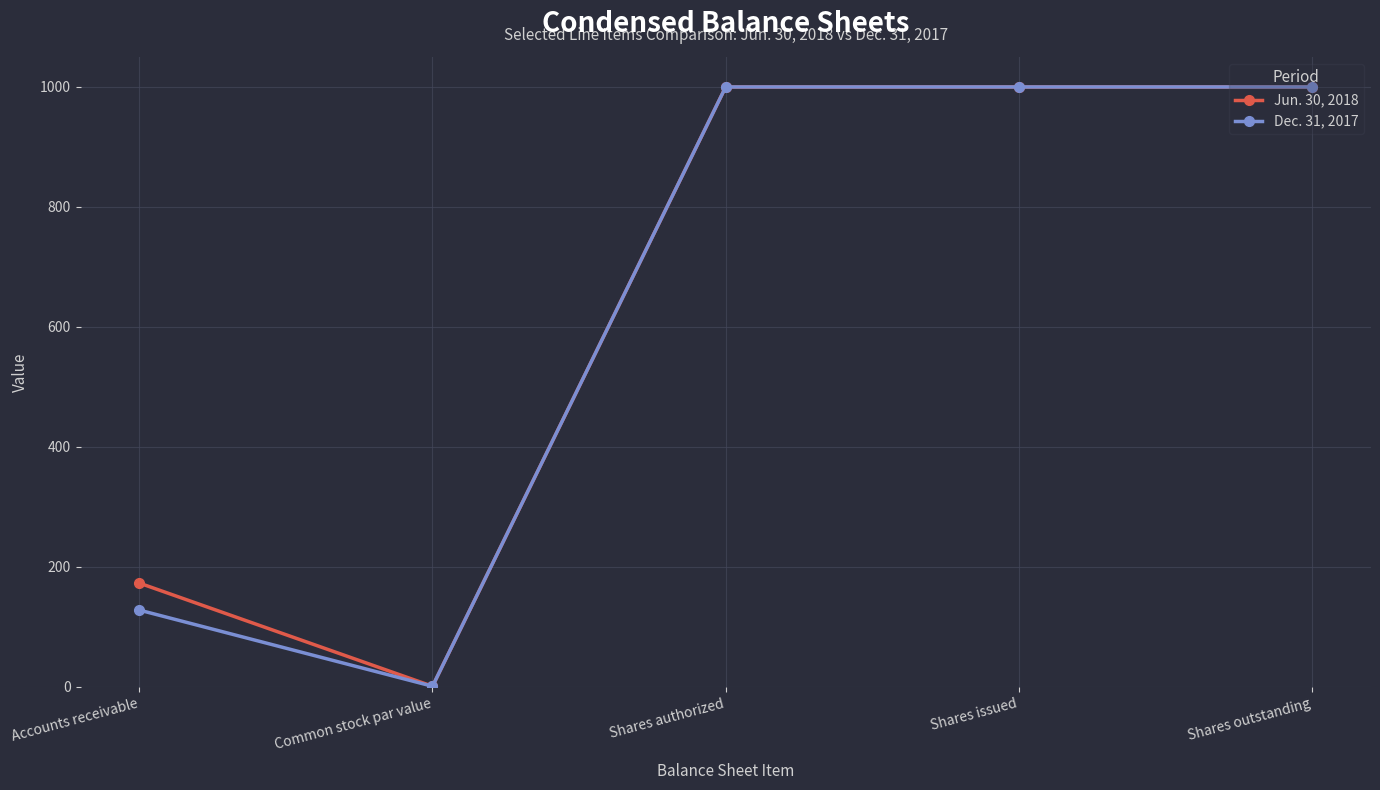

What are all the series names shown in the legend?

Jun. 30, 2018, Dec. 31, 2017